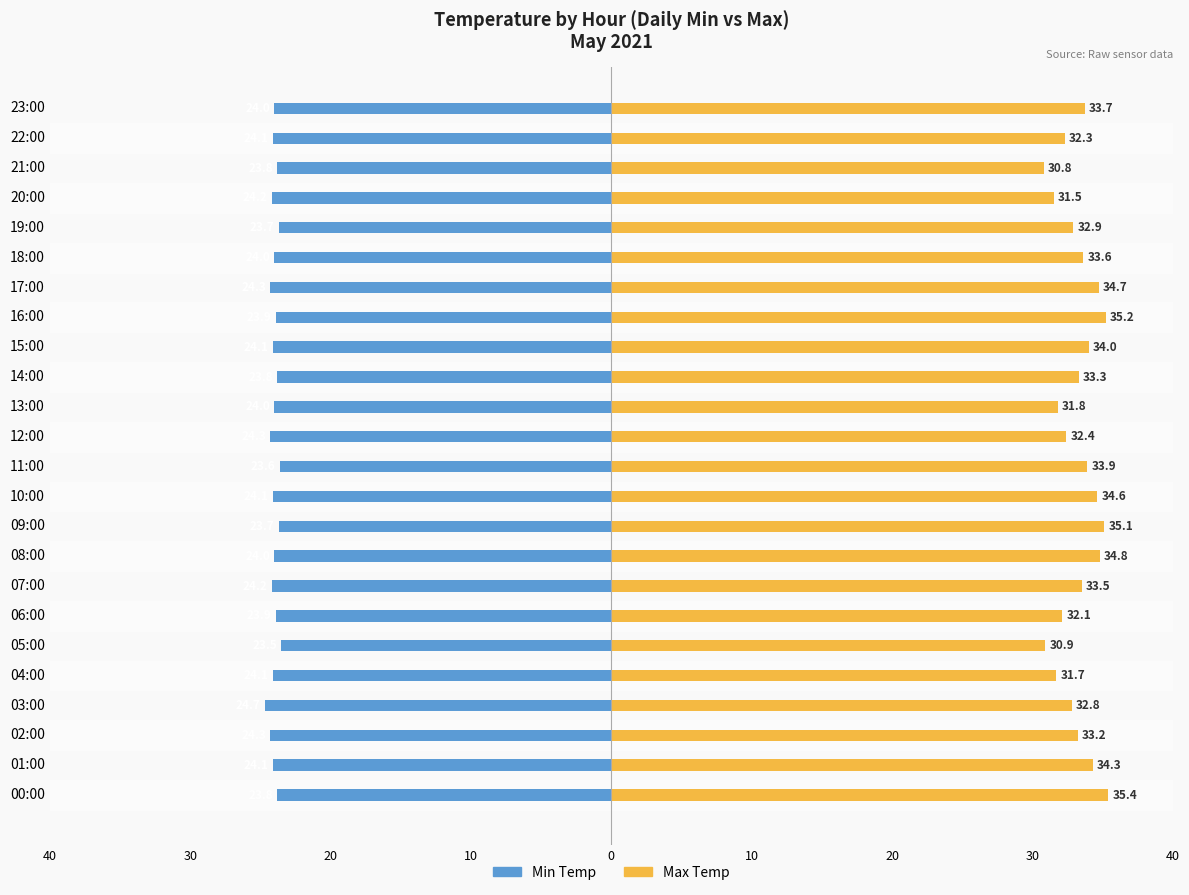

At 23:00, list the series in order from largest to smallest.

Max Temp, Min Temp